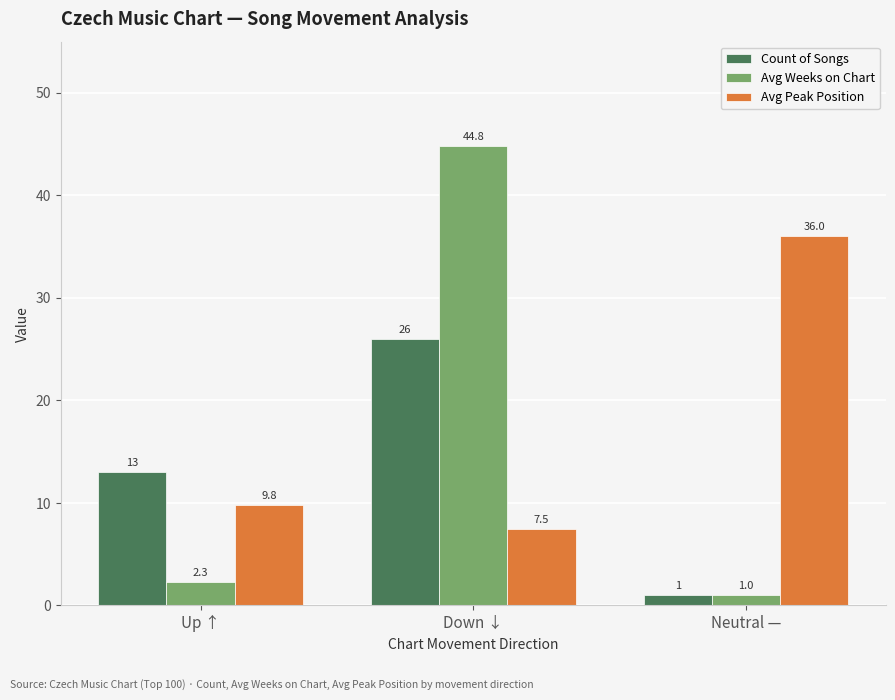

List the series in order of their peak value, lowest first.

Count of Songs, Avg Peak Position, Avg Weeks on Chart